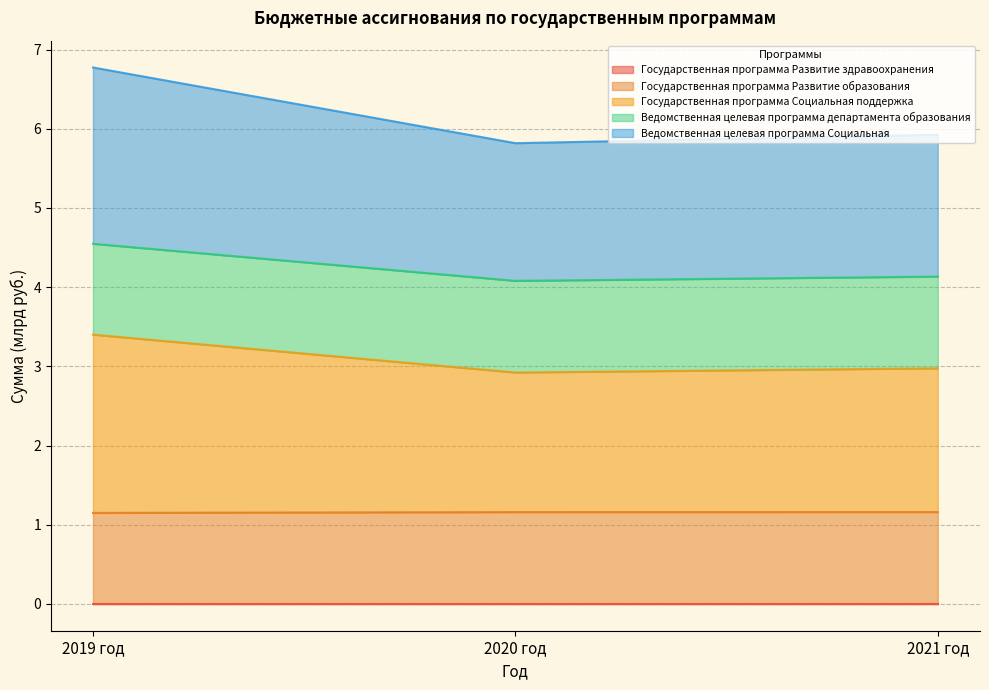

At which category is the sum across all series the highest?

2019 год